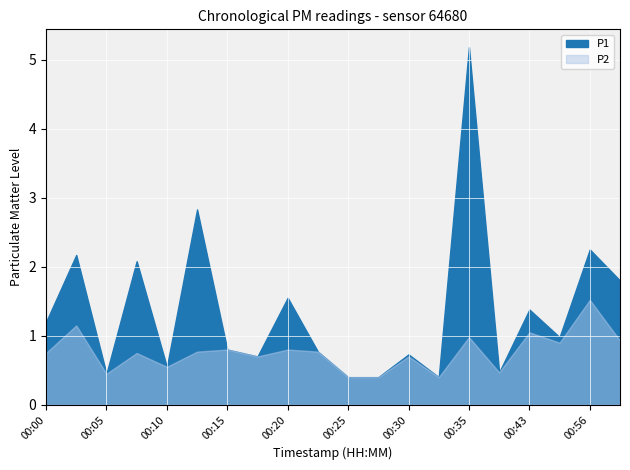

True or false: P2 and P1 intersect in this chart.

False